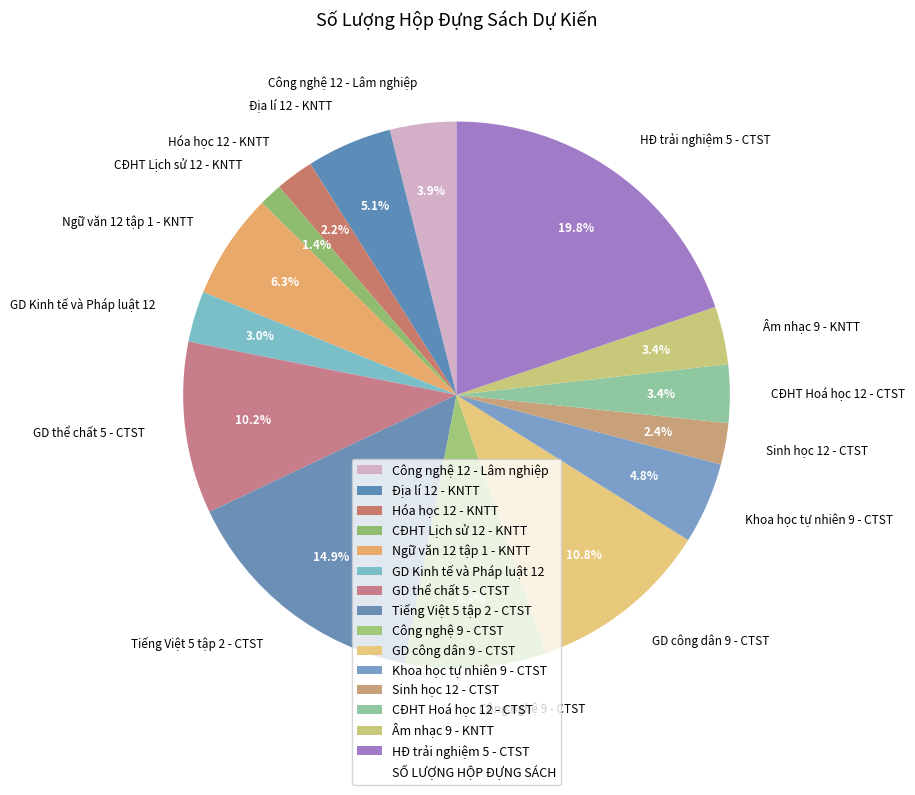

Is there a majority slice in this chart?

No